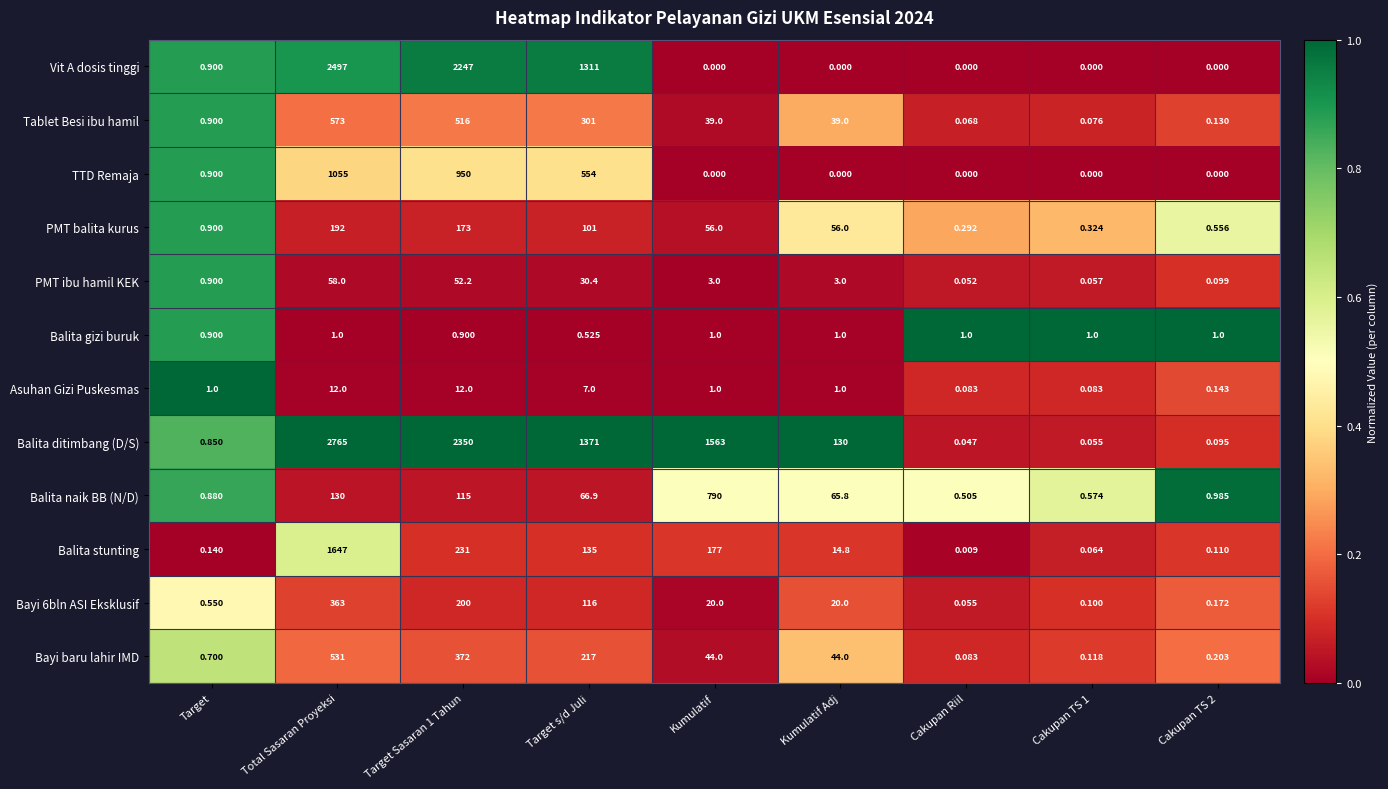

At which label does Tablet Besi ibu hamil first exceed 39?

Total Sasaran Proyeksi